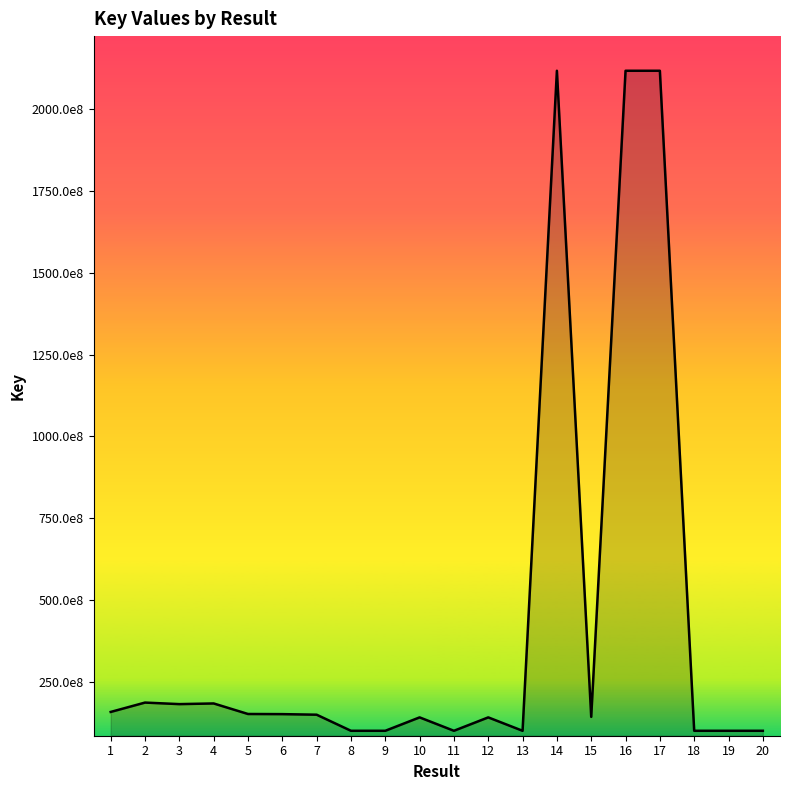

Does the chart display data point markers on the line(s)?

No